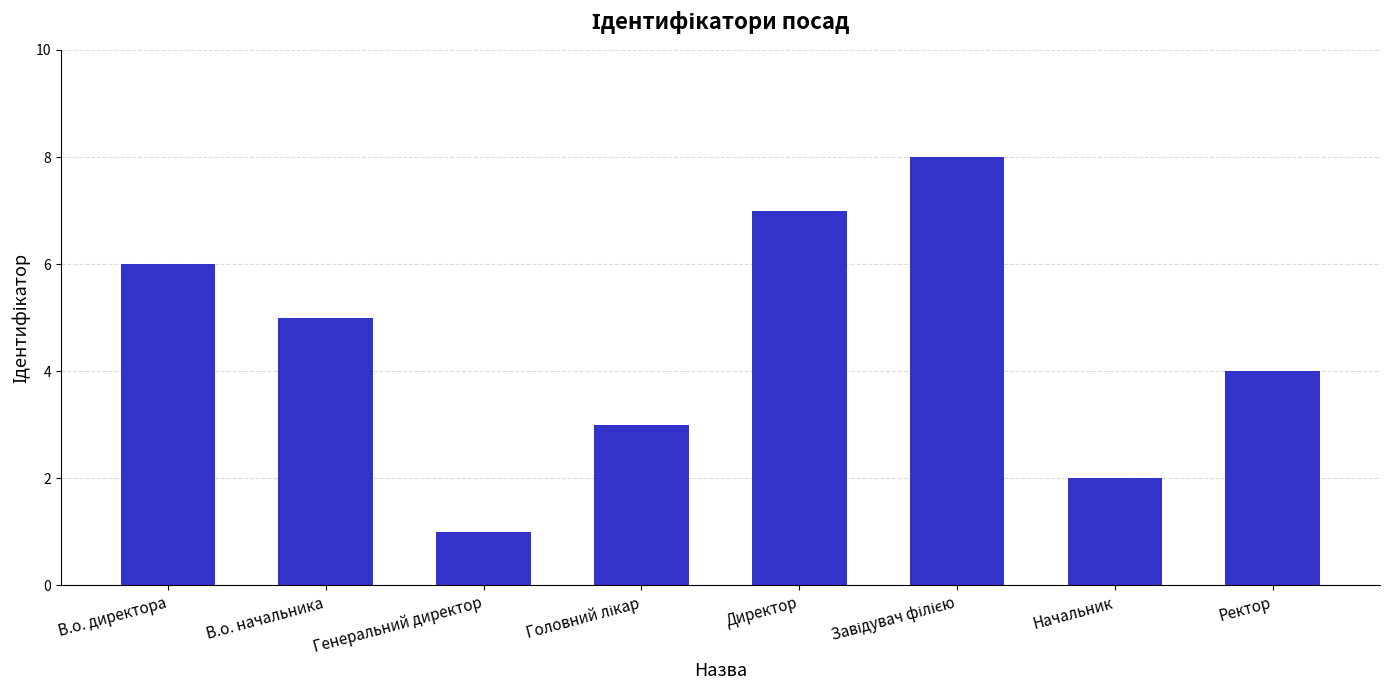

What is the sum of the values at Генеральний директор and Директор?

8